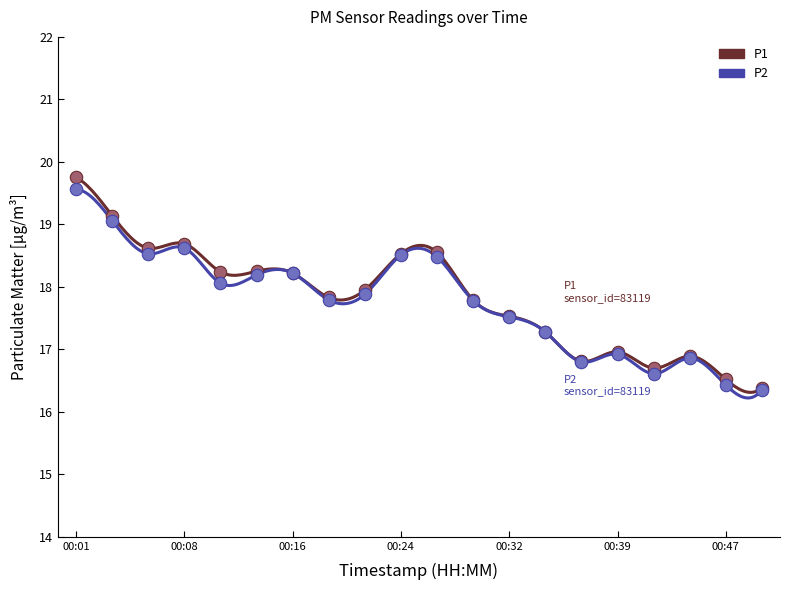

What are all the series names shown in the legend?

P1, P2